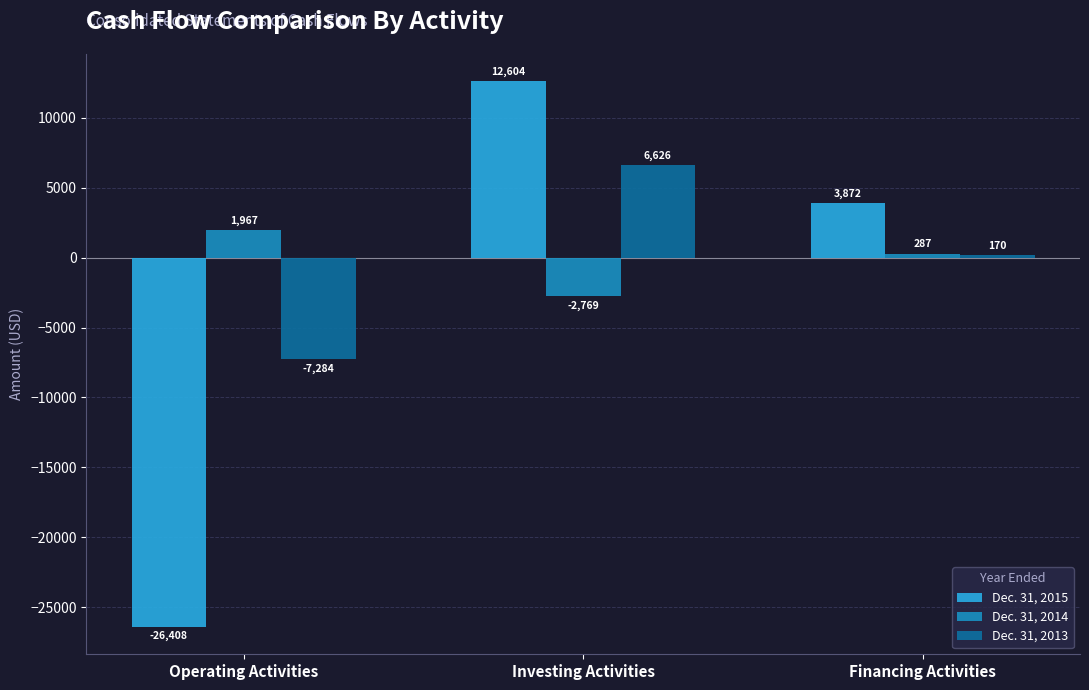

What is the sum of the Dec. 31, 2013 values at Operating Activities and Investing Activities?

-658